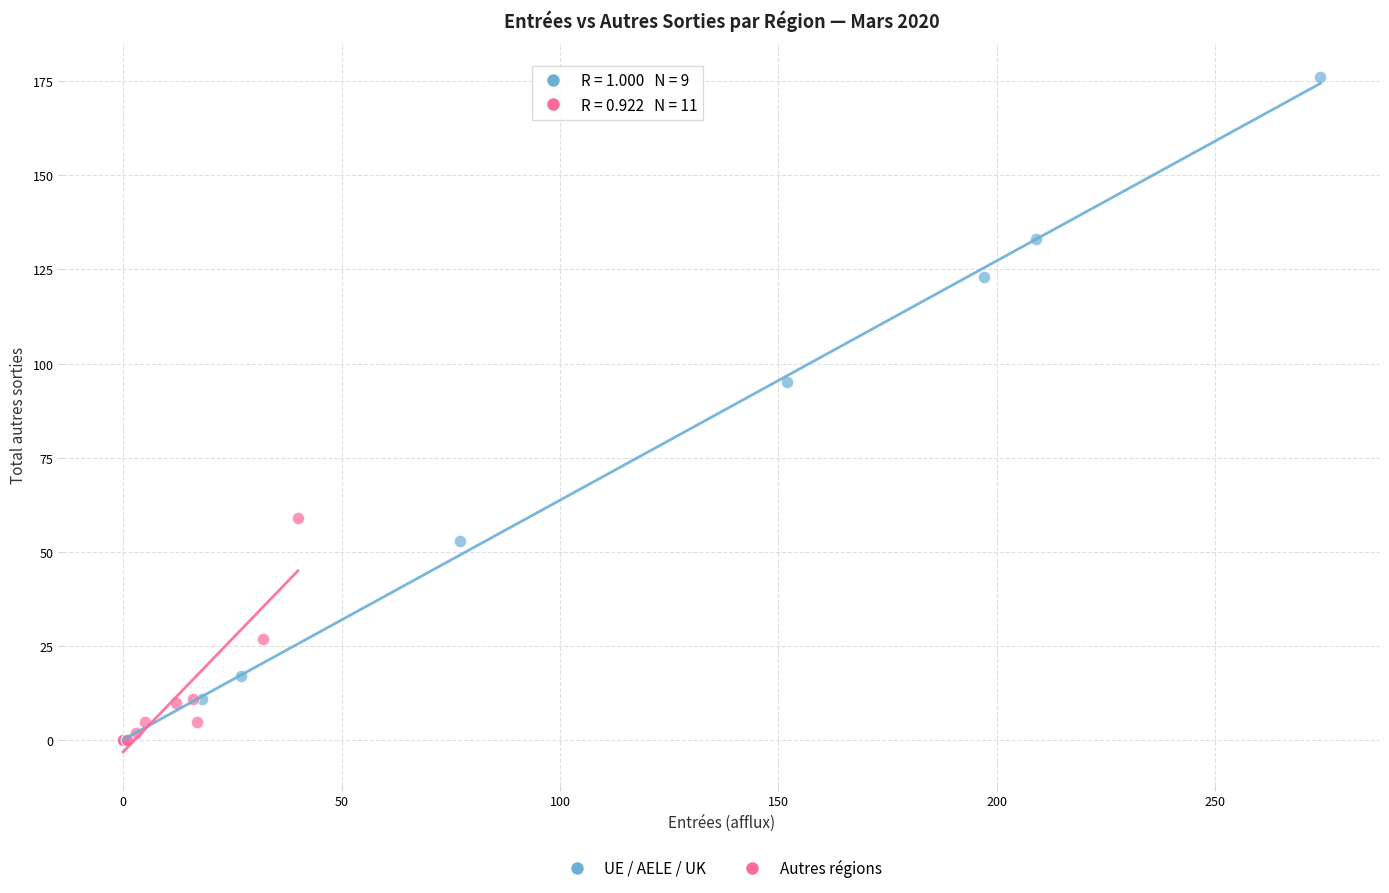

Which series has the largest Y range (max minus min)?

UE / AELE / UK